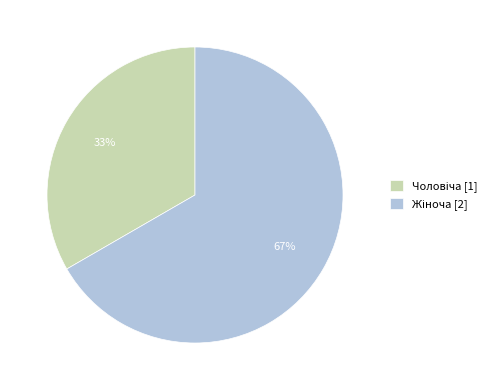

To the nearest percent, what is the average slice percentage?

50%